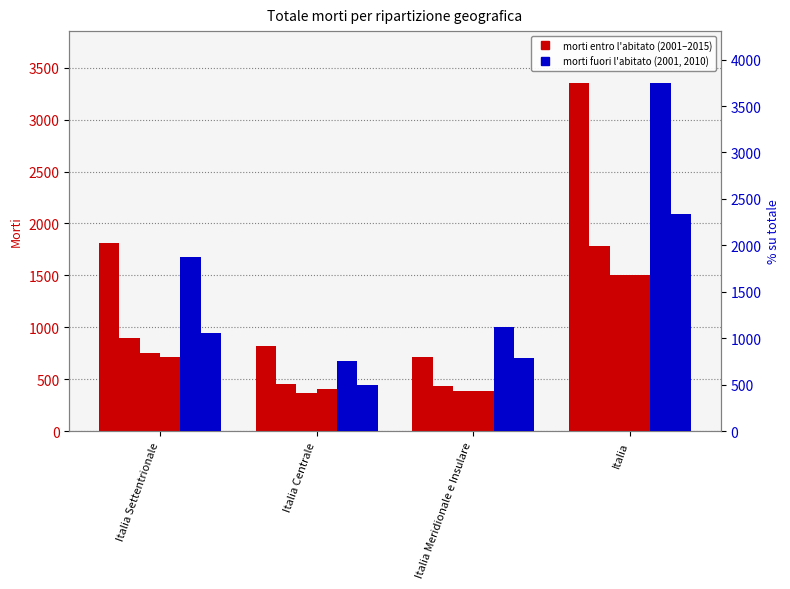

What is the minimum value shown in the chart?

367